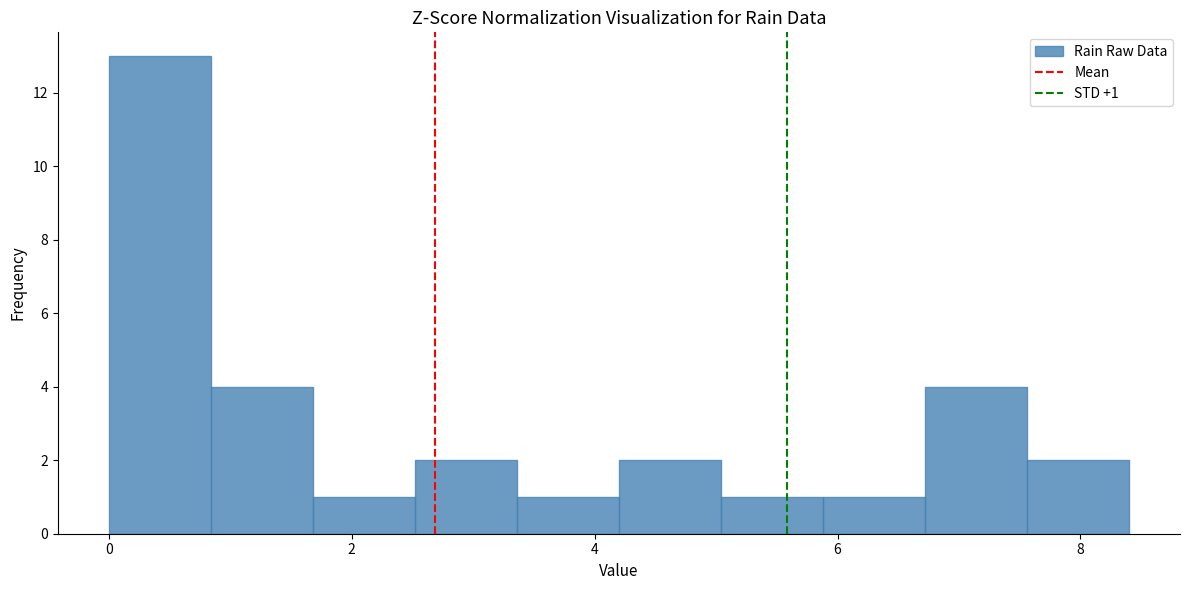

Over which range of the x-axis is the bar tallest?

0.00 to 0.84